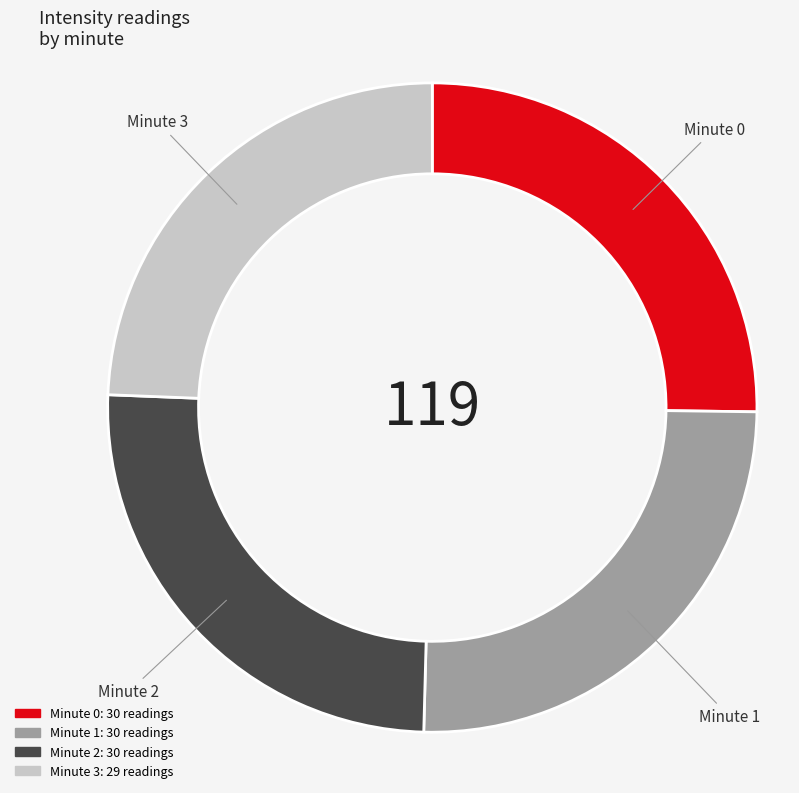

Is there any slice that represents more than half of the pie?

No